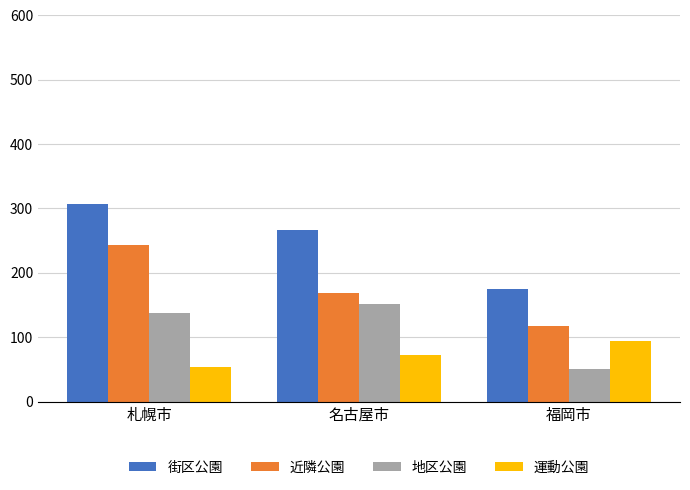

What is the difference between the 近隣公園 values at 名古屋市 and 札幌市?

74.9